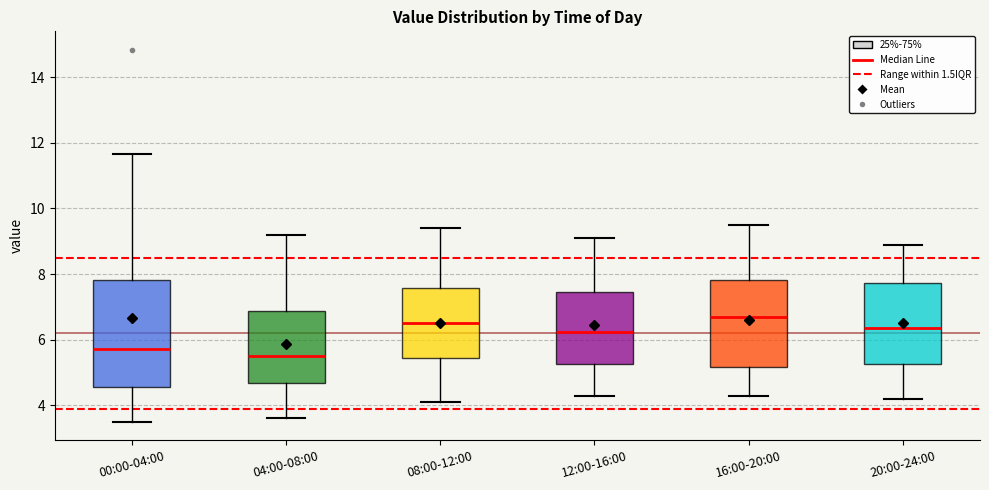

Reading left to right, transcribe this box plot: for each box, give where its median line is, the range the box spans, and where its two whiskers end, as read against the y-axis. The values are not printed on the chart, so give them approximately, as read against the axis.

00:00-04:00: median 5.8, box 4.6 to 7.8, whiskers 3.6 to 11.6
04:00-08:00: median 5.6, box 4.6 to 6.8, whiskers 3.6 to 9.2
08:00-12:00: median 6.6, box 5.4 to 7.6, whiskers 4.2 to 9.4
12:00-16:00: median 6.2, box 5.2 to 7.4, whiskers 4.4 to 9.2
16:00-20:00: median 6.8, box 5.2 to 7.8, whiskers 4.4 to 9.6
20:00-24:00: median 6.4, box 5.2 to 7.8, whiskers 4.2 to 9.0